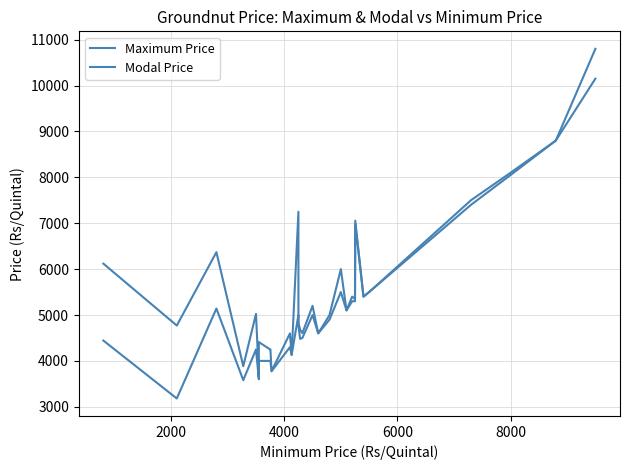

True or false: Maximum Price has a value of 15332 at 28.

False